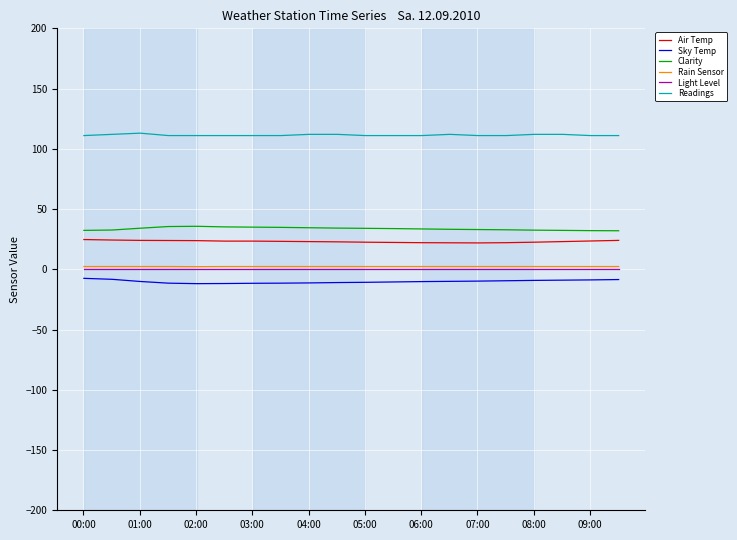

Which series has the largest total across all categories?

Readings